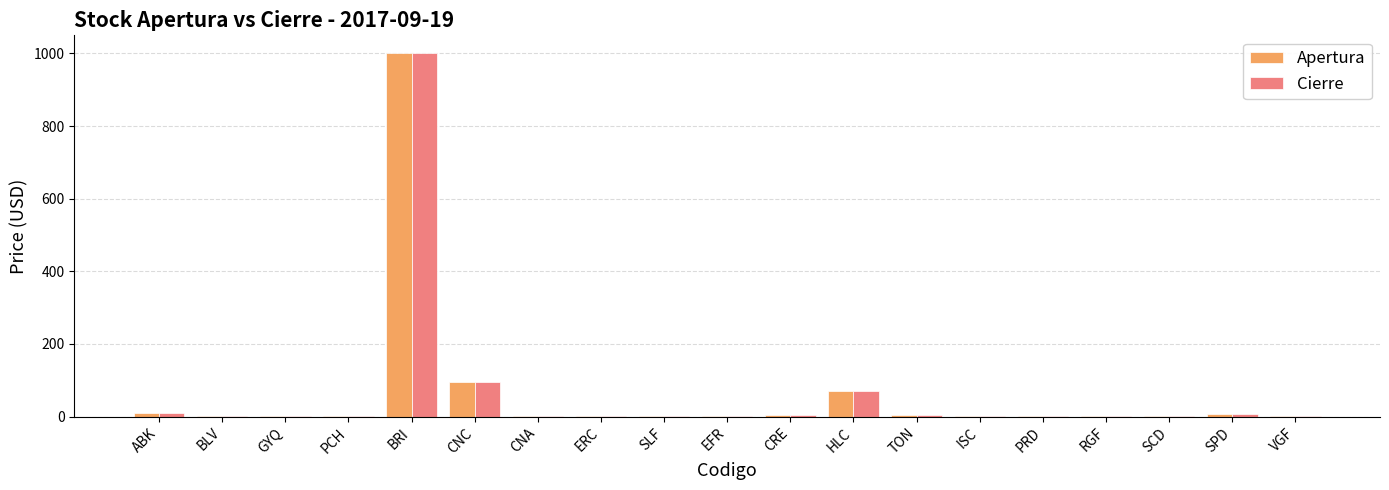

What is the difference between the Cierre values at GYQ and SCD?

0.6